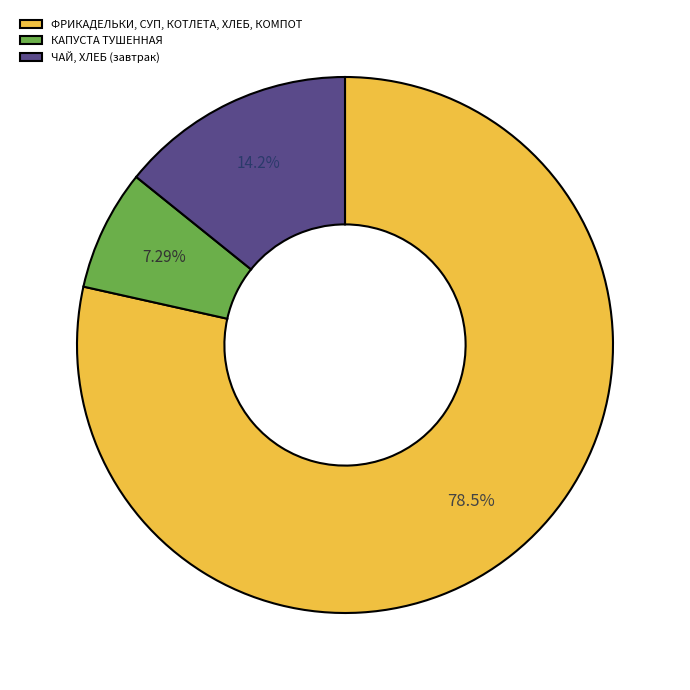

Do ЧАЙ, ХЛЕБ (завтрак) and КАПУСТА ТУШЕННАЯ together represent more than half of the pie?

No